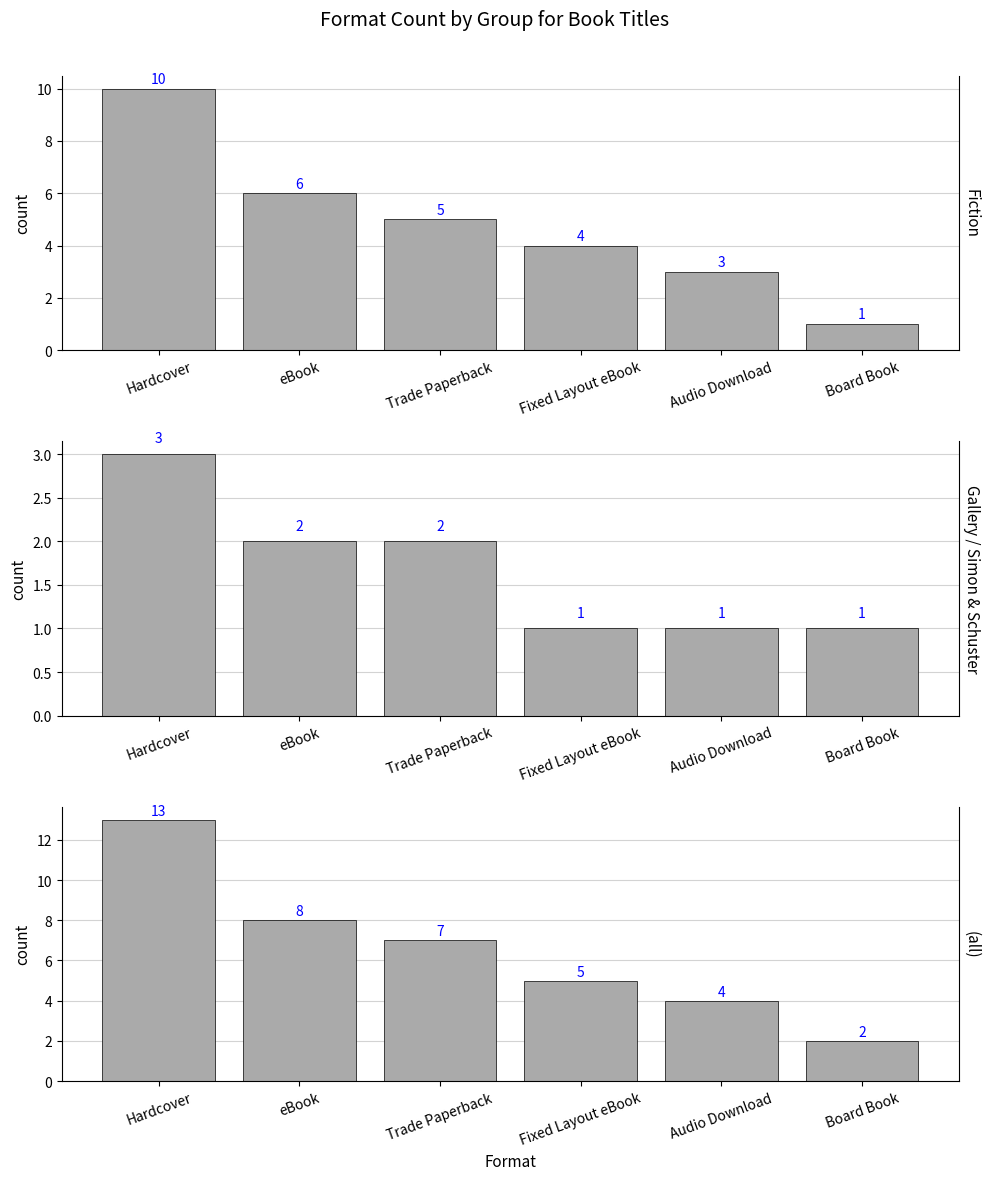

What is the difference between the highest and lowest values at Fixed Layout eBook?

4